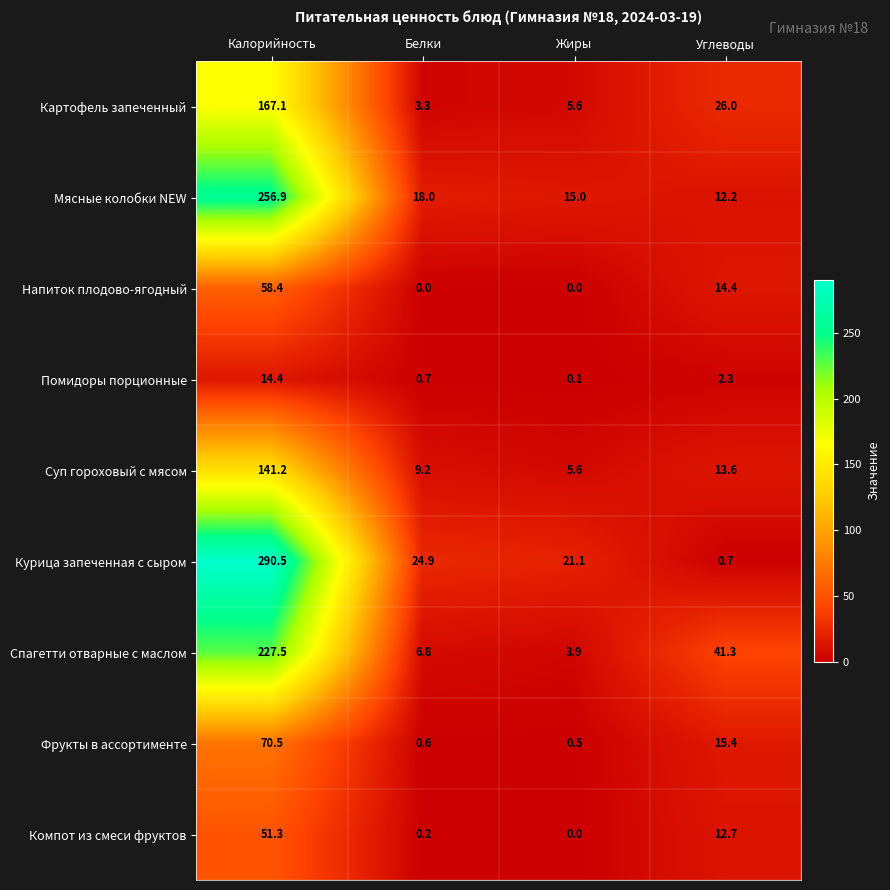

At which label does Компот из смеси фруктов first exceed 12?

Калорийность